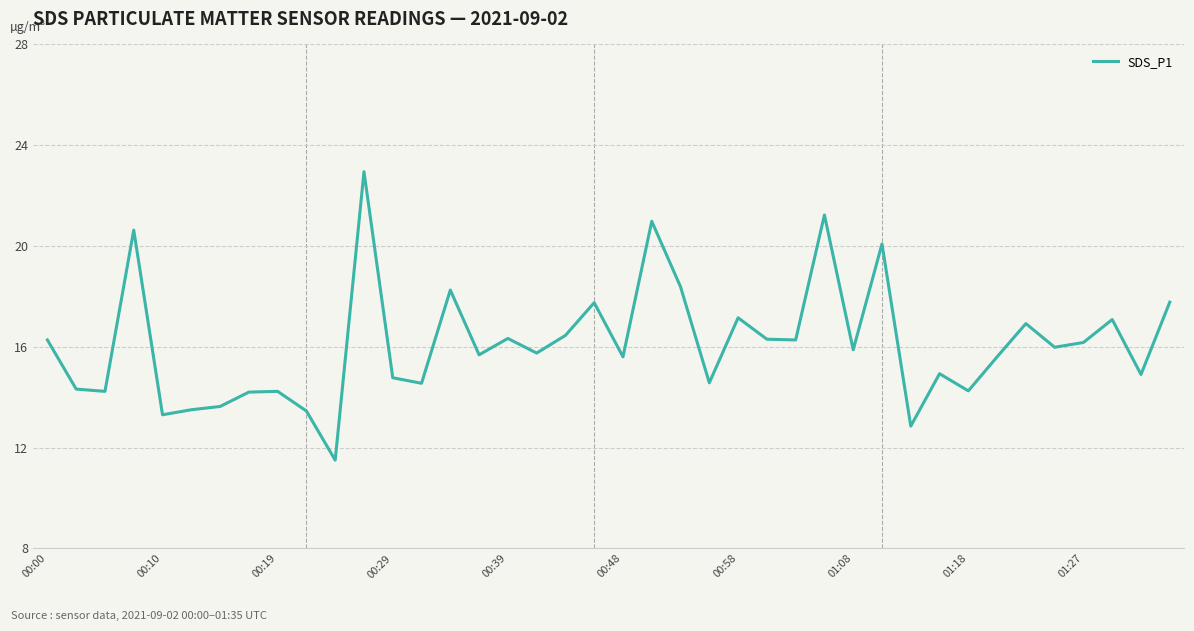

What is the minimum value shown in the chart?

11.5